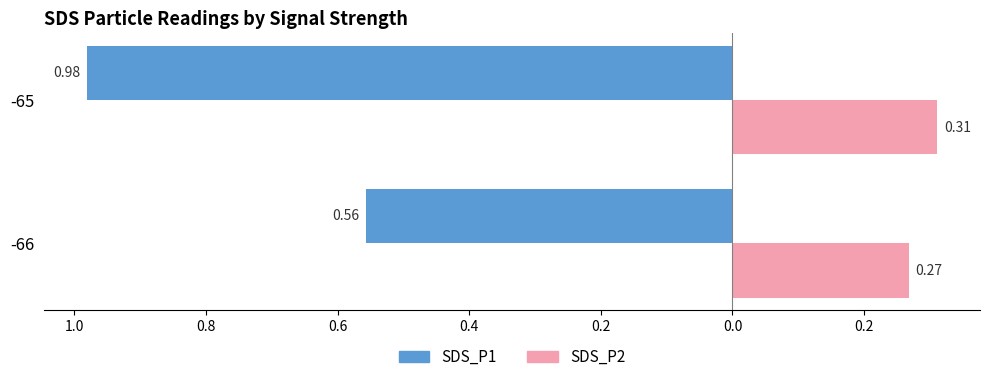

Reading right to left, extract all data points from this chart.

SDS_P1: -1.0	-0.6
SDS_P2: 0.3	0.3